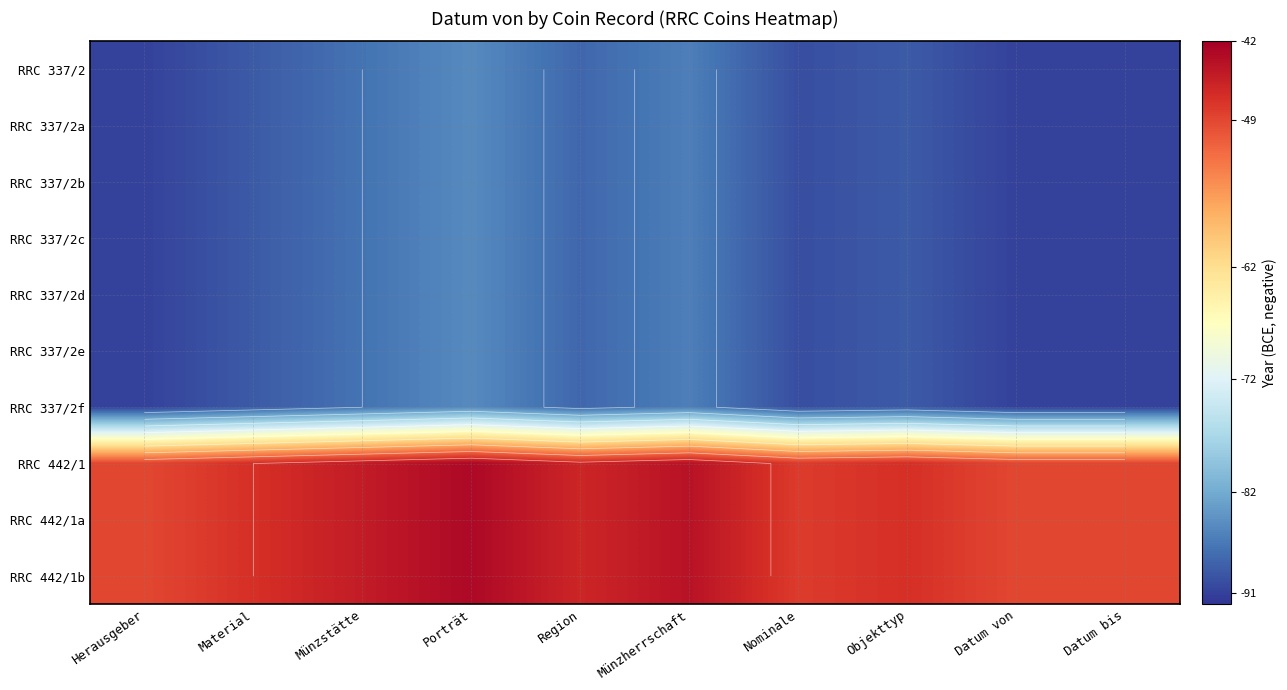

What is the spread (max minus min) of values at Porträt?

42